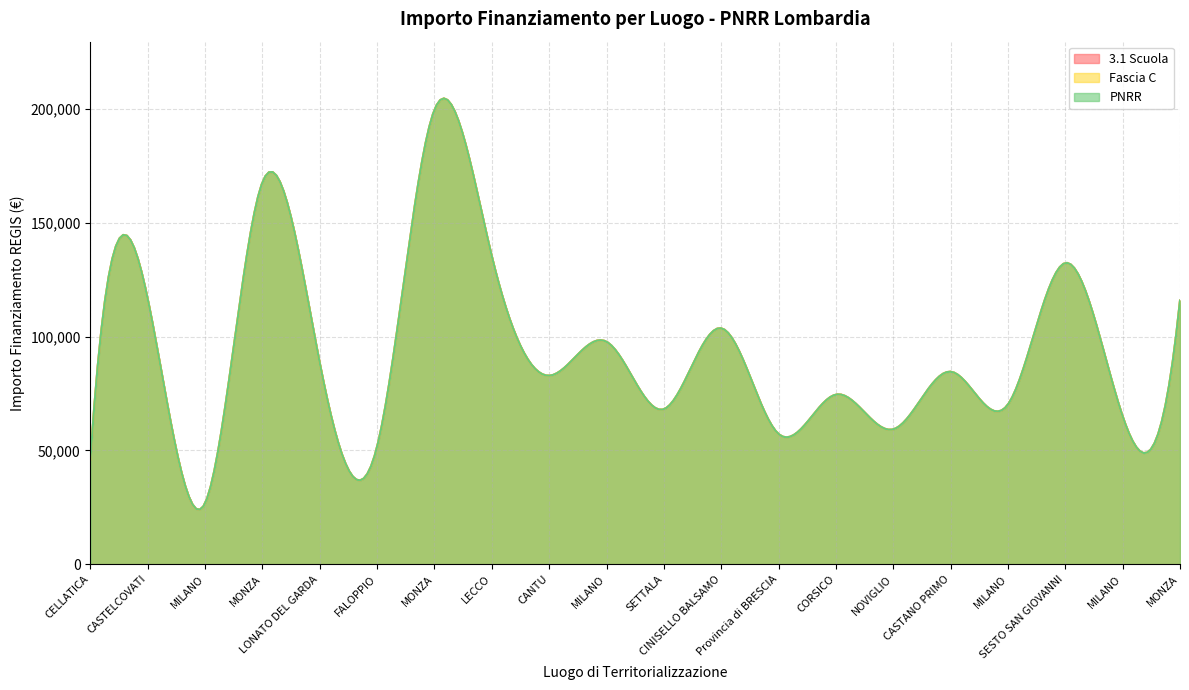

What is the label of the 11th point from the right?

MILANO